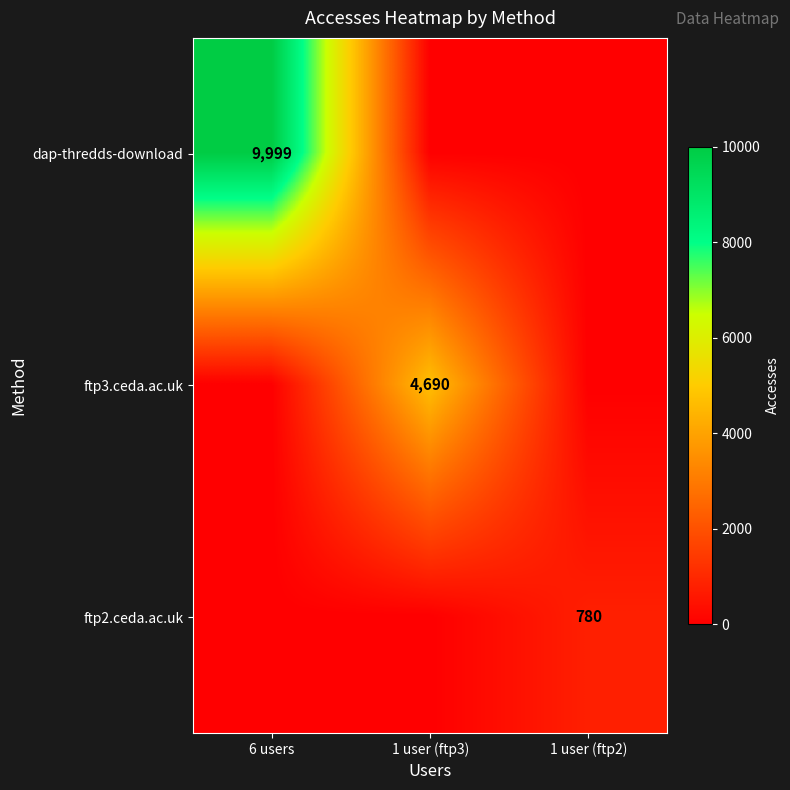

What is the difference between the highest and lowest values at 6 users?

9999